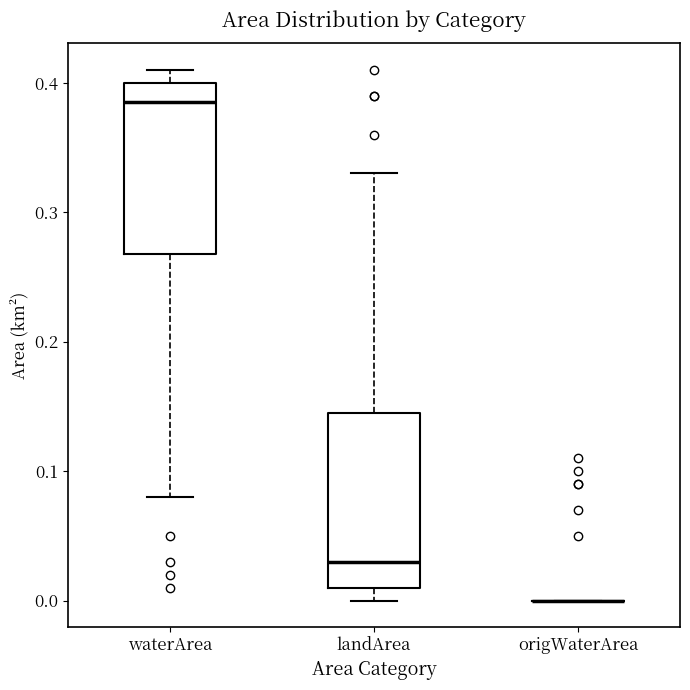

Reading left to right, read every box against the y-axis: the position of its median line, the range the box covers, and the ends of its whiskers. The values are not printed on the chart, so give them approximately, as read against the axis.

waterArea: median 0.39, box 0.27 to 0.40, whiskers 0.08 to 0.41
landArea: median 0.03, box 0.01 to 0.15, whiskers 0.00 to 0.33
origWaterArea: box collapsed to a line at 0.00, whiskers 0.00 to 0.00